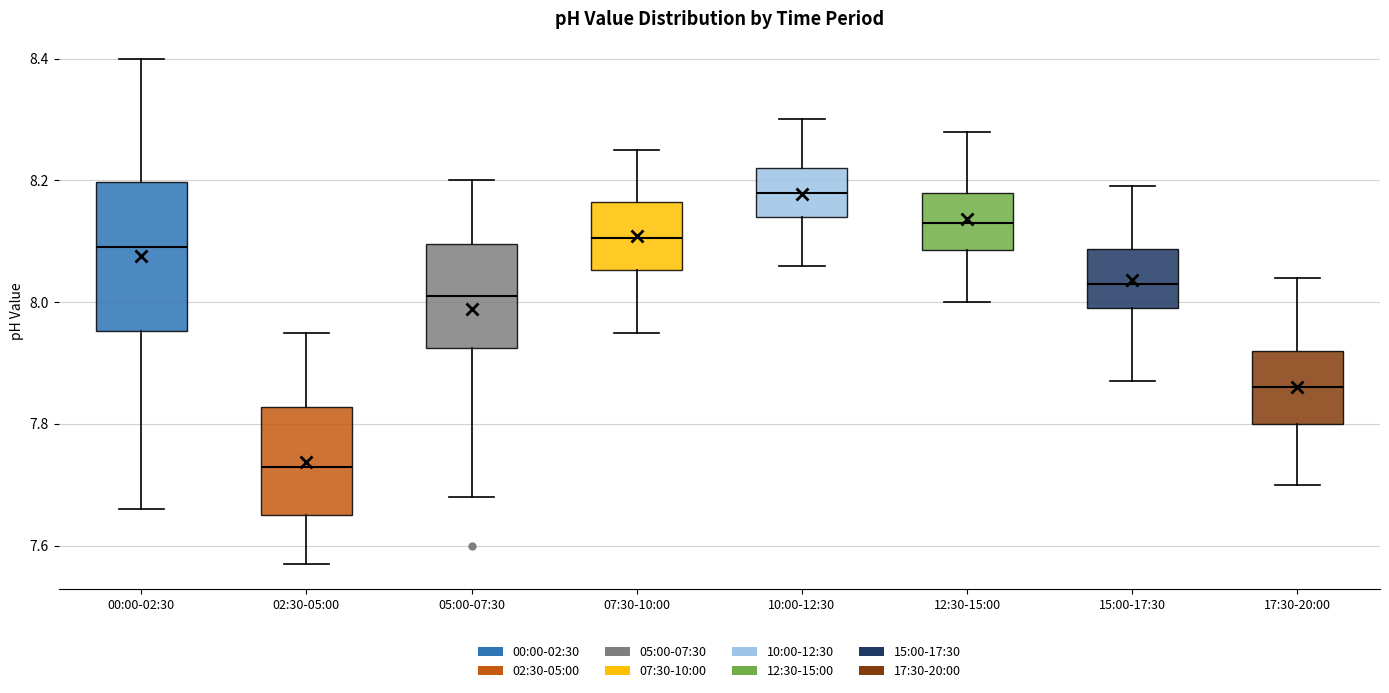

Where does the median line of the box for 00:00-02:30 sit on the y-axis? The values are not printed on the chart, so give them approximately, as read against the axis.

8.10